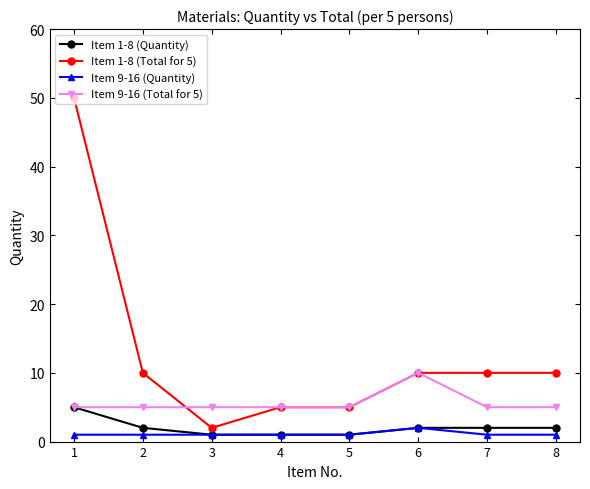

At how many categories does at least one series exceed 12?

1